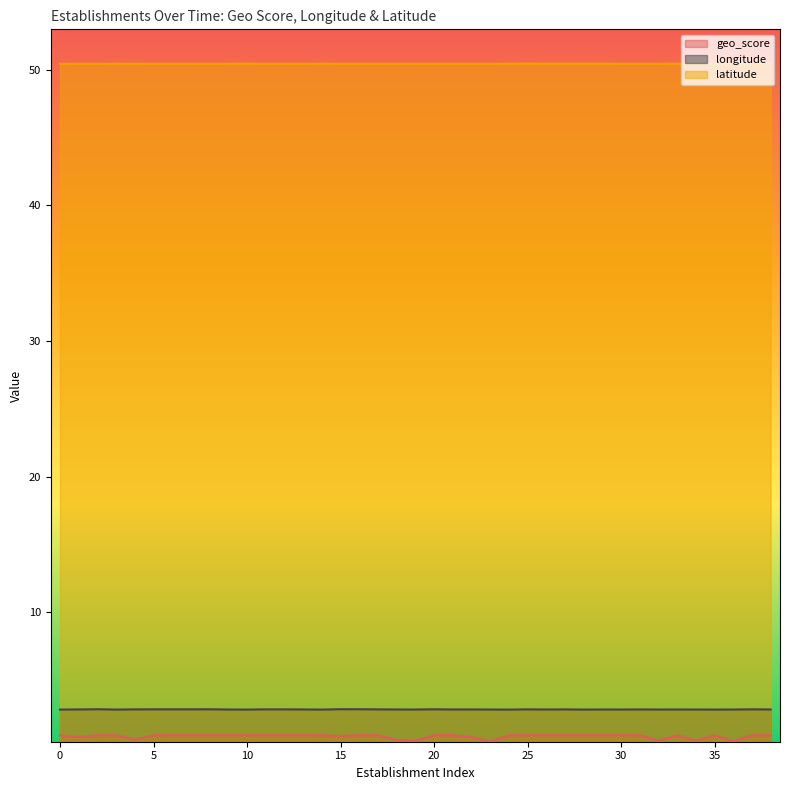

What is the maximum value for latitude?

50.5